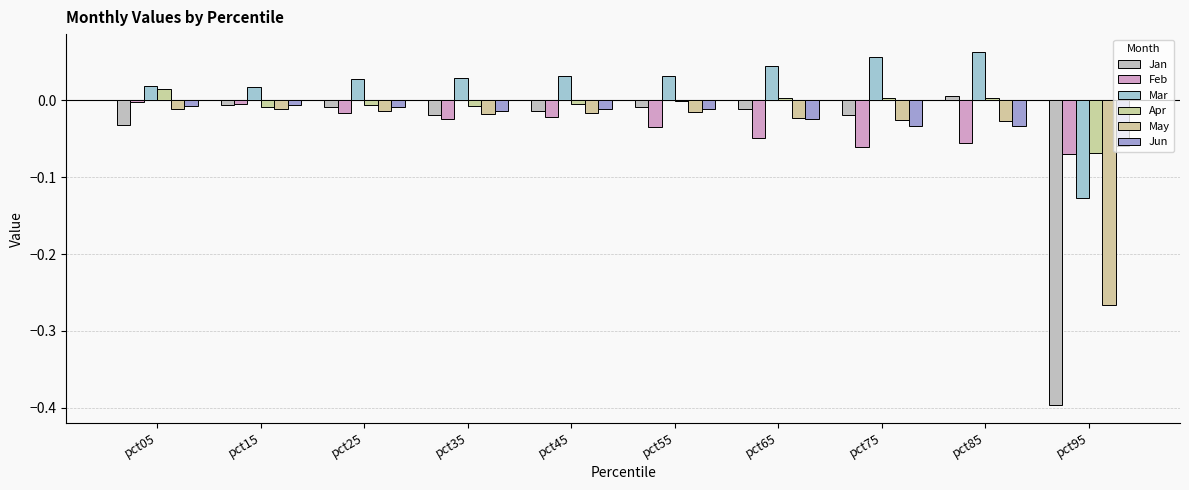

What is the difference between the maximum and minimum values in the Mar series?

0.2